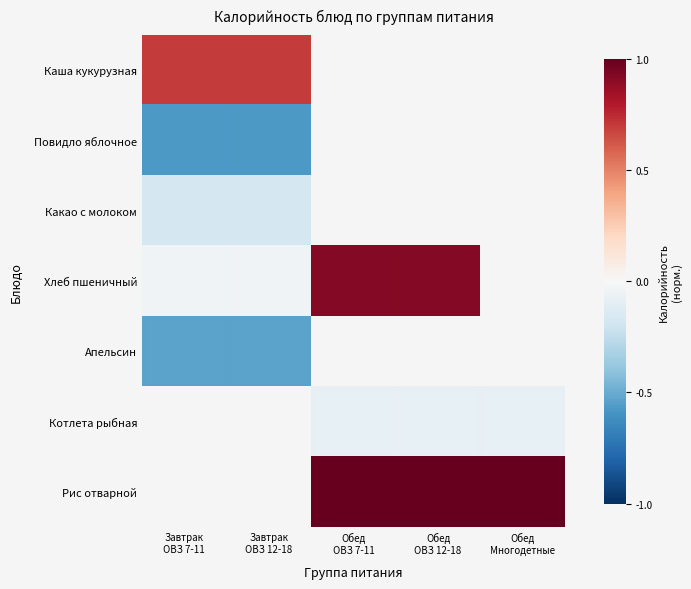

Between Завтрак ОВЗ 7-11 and Обед ОВЗ 7-11, which series saw the biggest shift?

Хлеб пшеничный